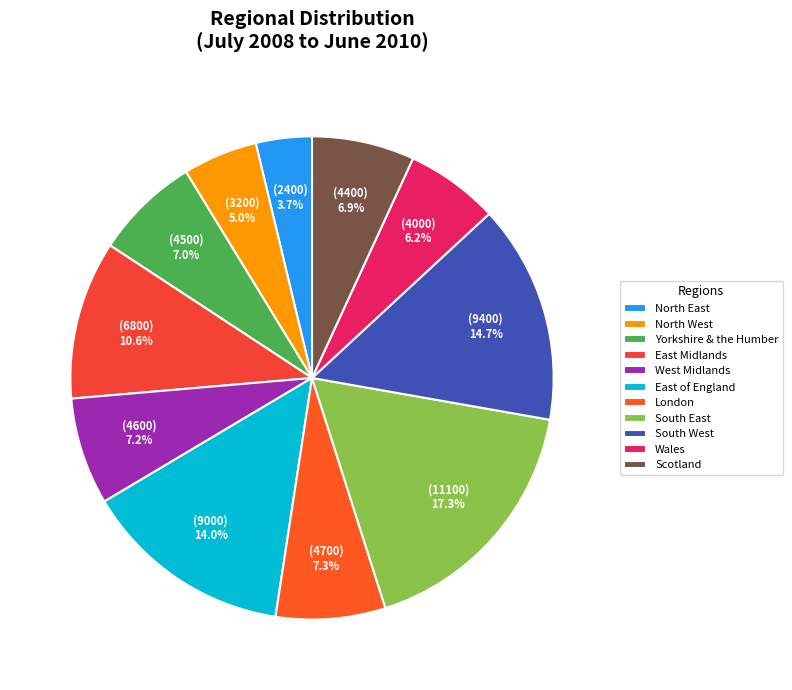

To the nearest percent, what is the difference between the East of England and Scotland slice percentages?

7%